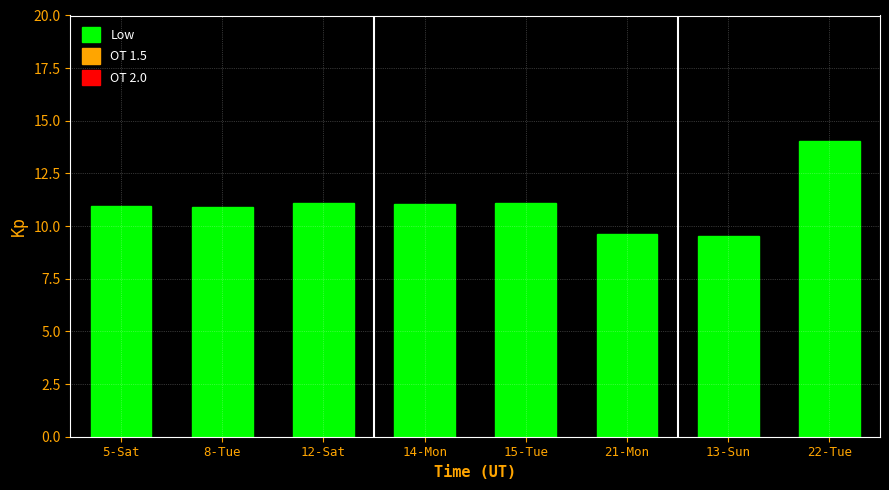

Approximately how many times larger is the value at 12-Sat compared to 8-Tue?

1.0